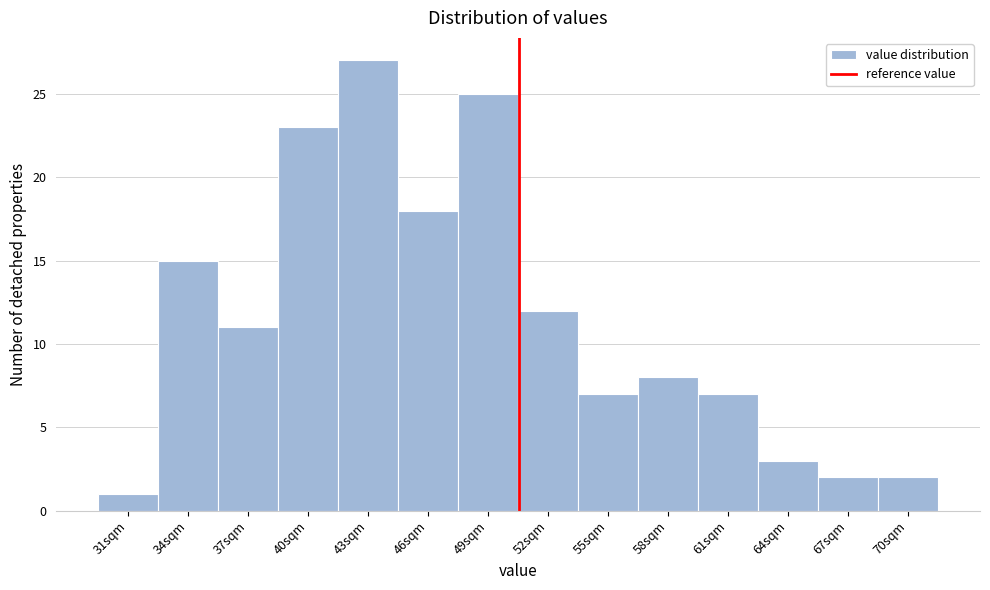

Reading left to right, extract all data points from this chart.

1	15	11	23	27	18	25	12	7	8	7	3	2	2